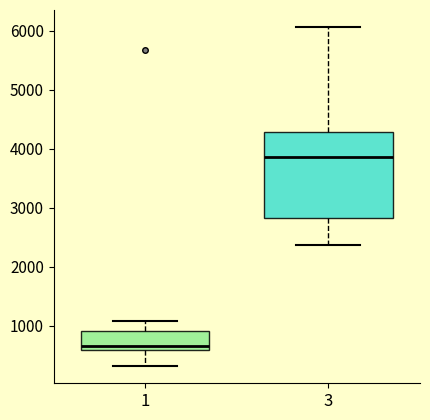

Where does the median line of the box at x = 1 sit on the y-axis? The values are not printed on the chart, so give them approximately, as read against the axis.

700